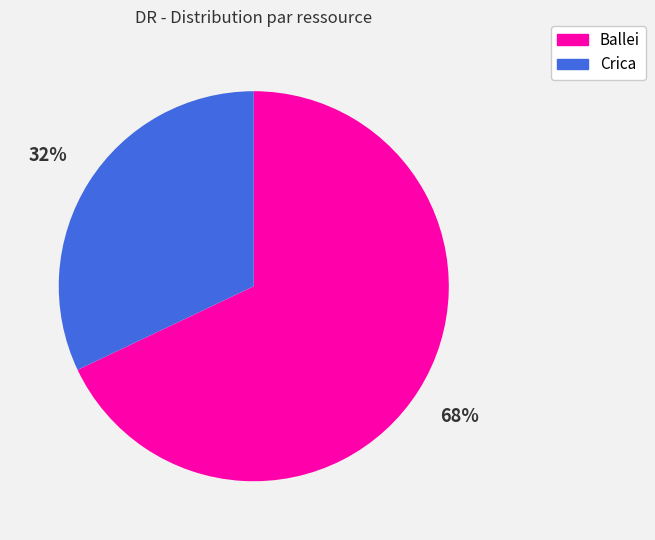

What is the ratio of the value at Ballei to the value at Crica?

2.1